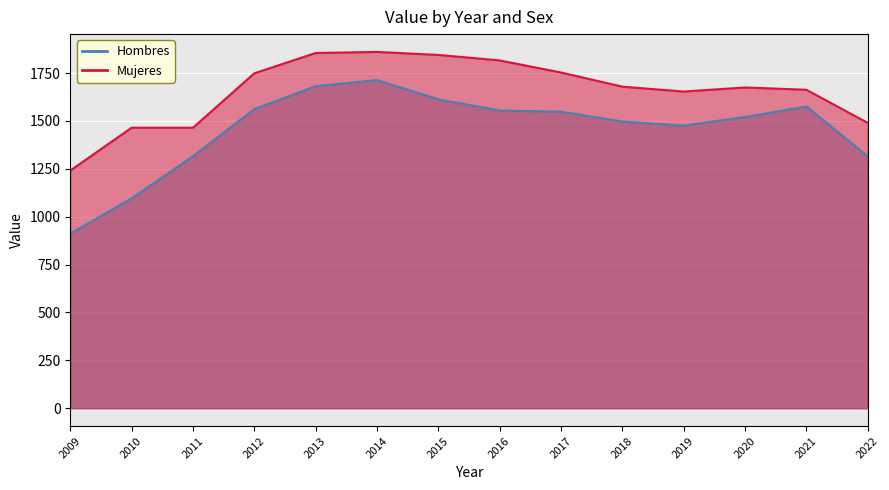

Rank the categories by value from lowest to highest.

2009, 2010, 2022, 2011, 2019, 2018, 2020, 2017, 2016, 2012, 2021, 2015, 2013, 2014